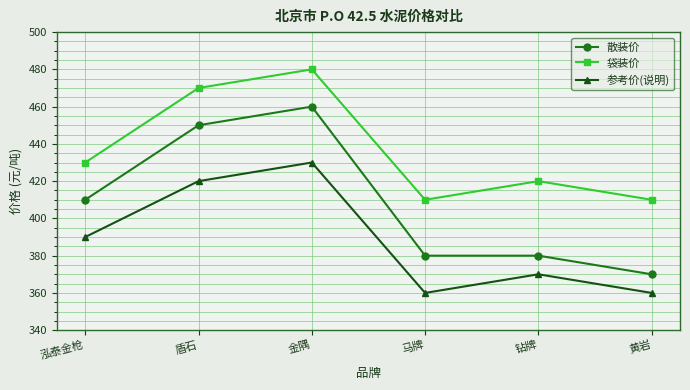

Reading left to right, transcribe all the data shown in this chart.

散装价: 410	450	460	380	380	370
袋装价: 430	470	480	410	420	410
参考价(说明): 390	420	430	360	370	360